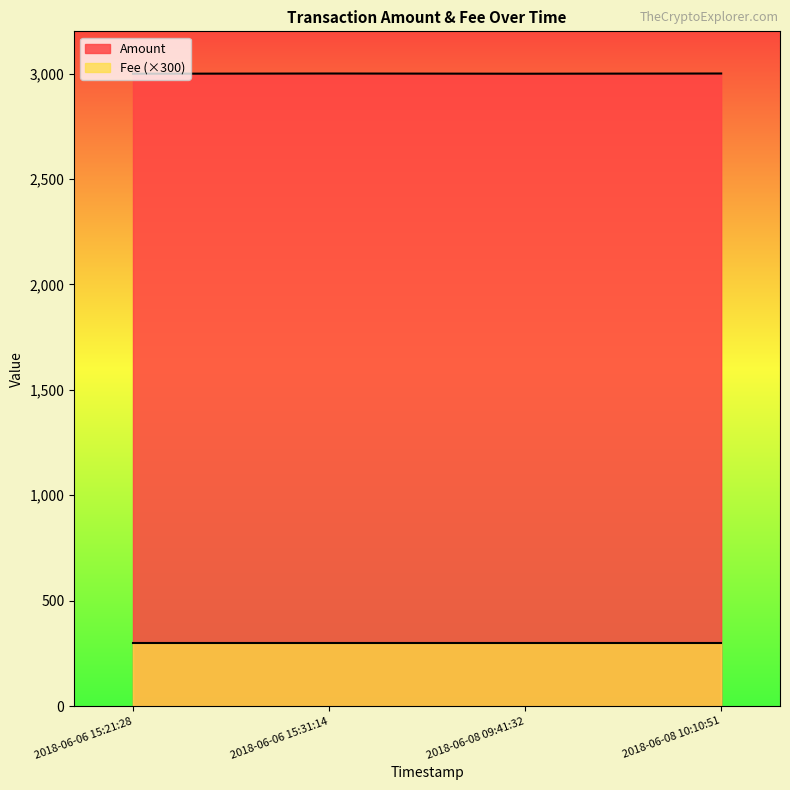

How many series are shown in this chart?

2